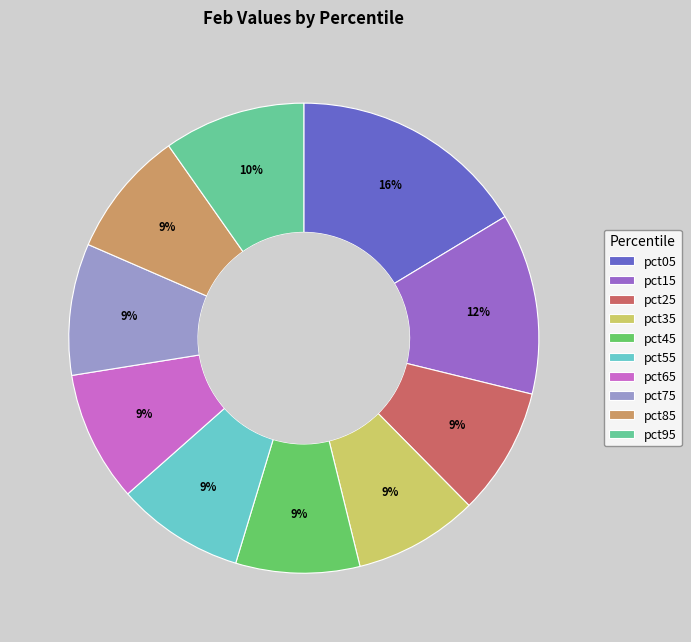

What percentage is the pct85 slice, to the nearest percent?

9%